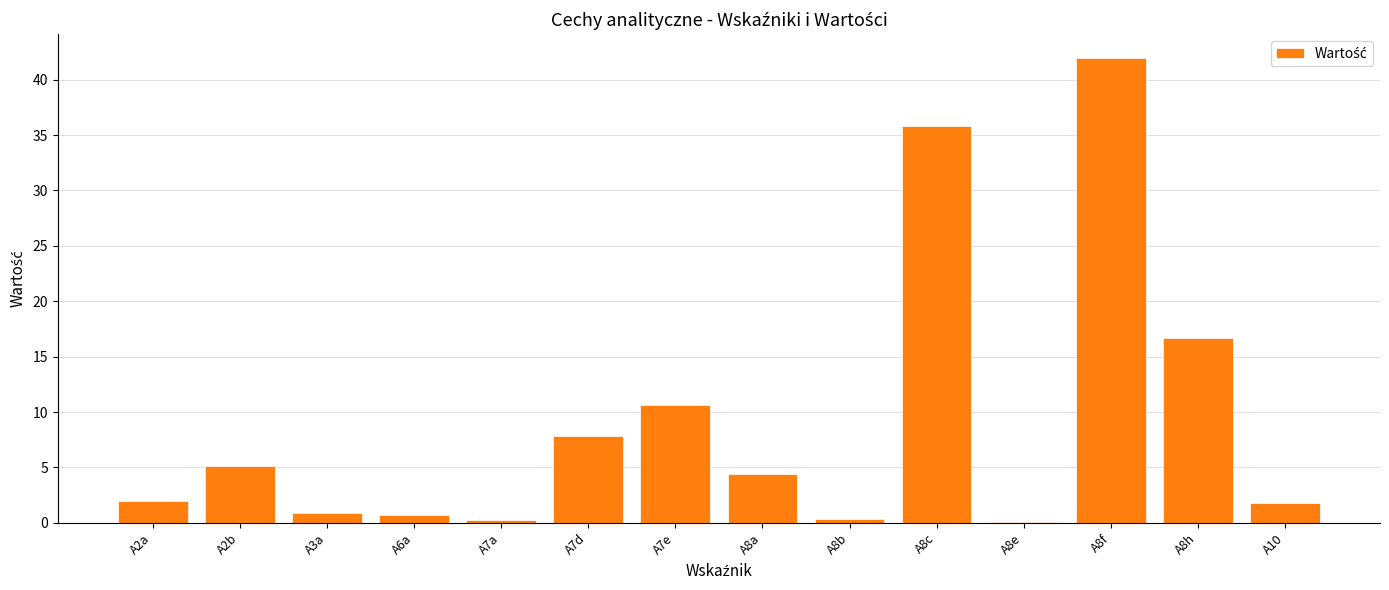

What is the maximum value shown in the chart?

42.0